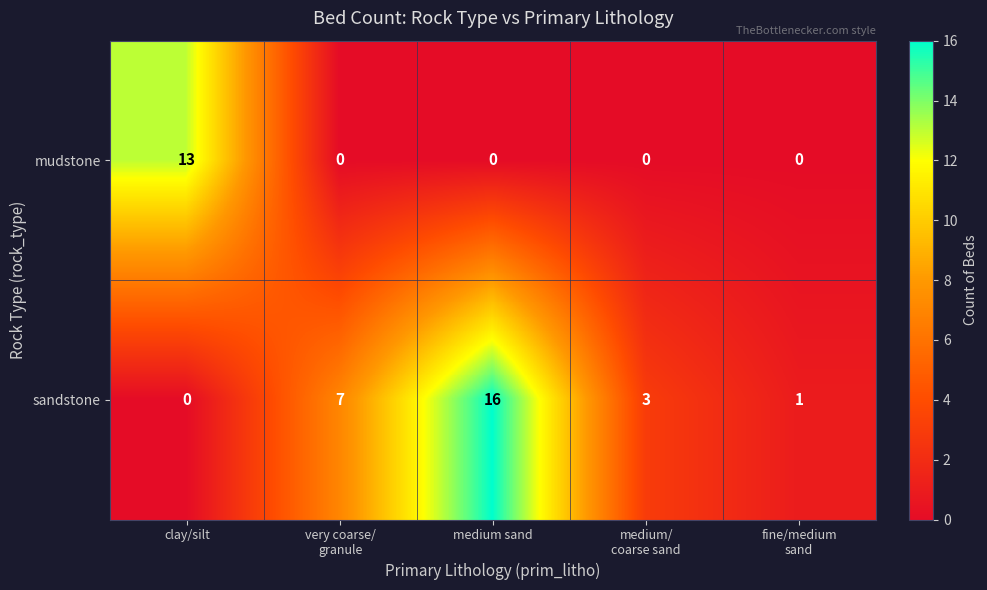

The value of mudstone at clay/silt is 13. True or false?

True